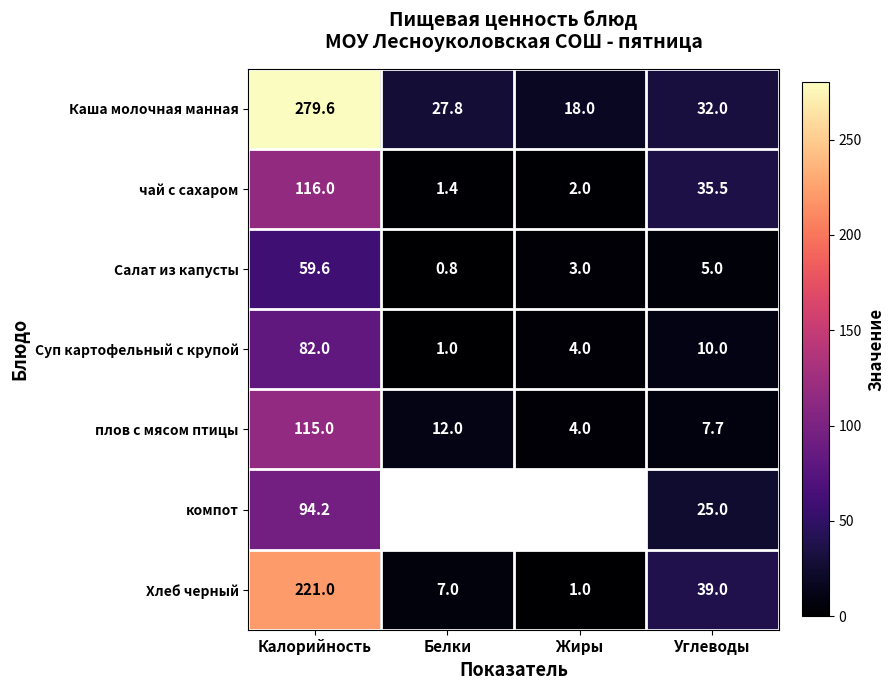

True or false: чай с сахаром has a value of 1.4 at Белки.

True